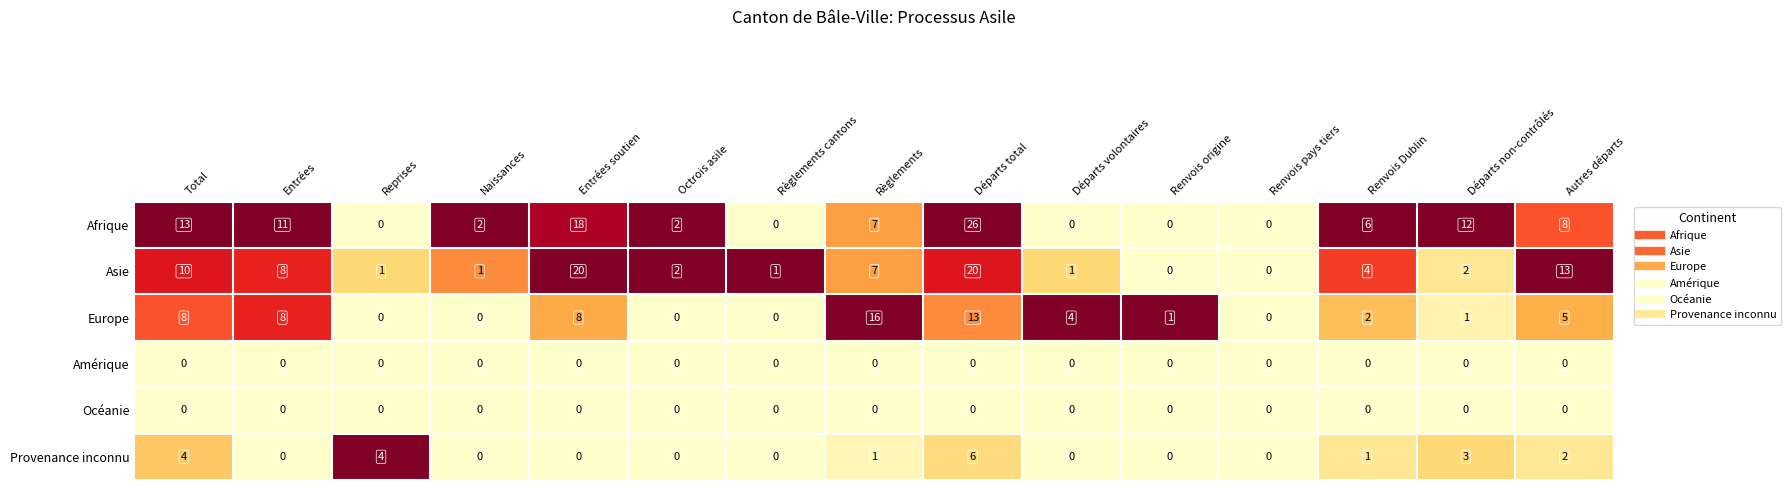

Between Entrées and Renvois pays tiers, which series saw the biggest shift?

Afrique